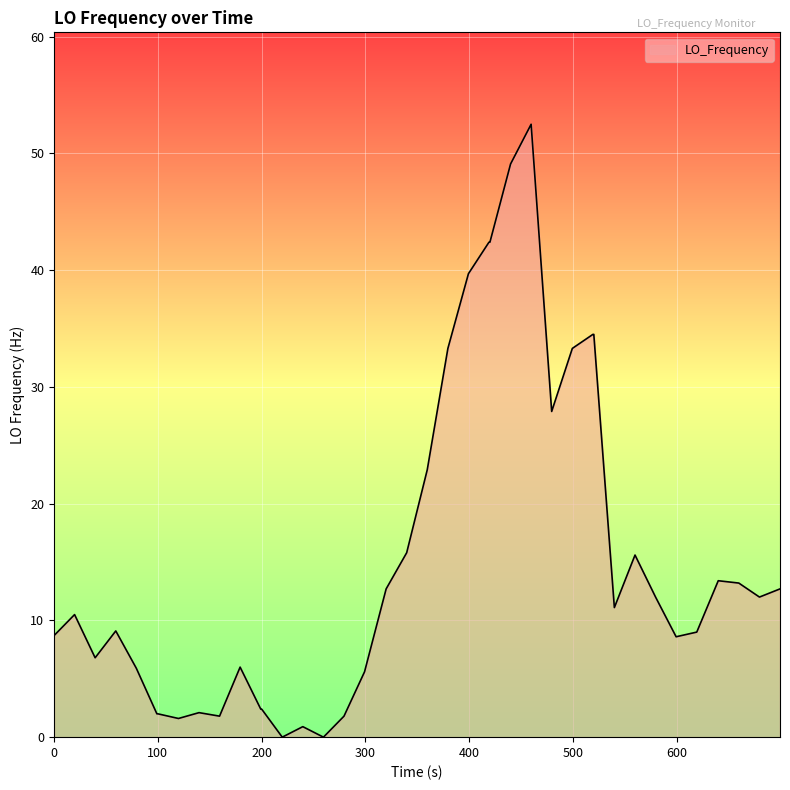

Does the chart have visible grid lines?

Yes